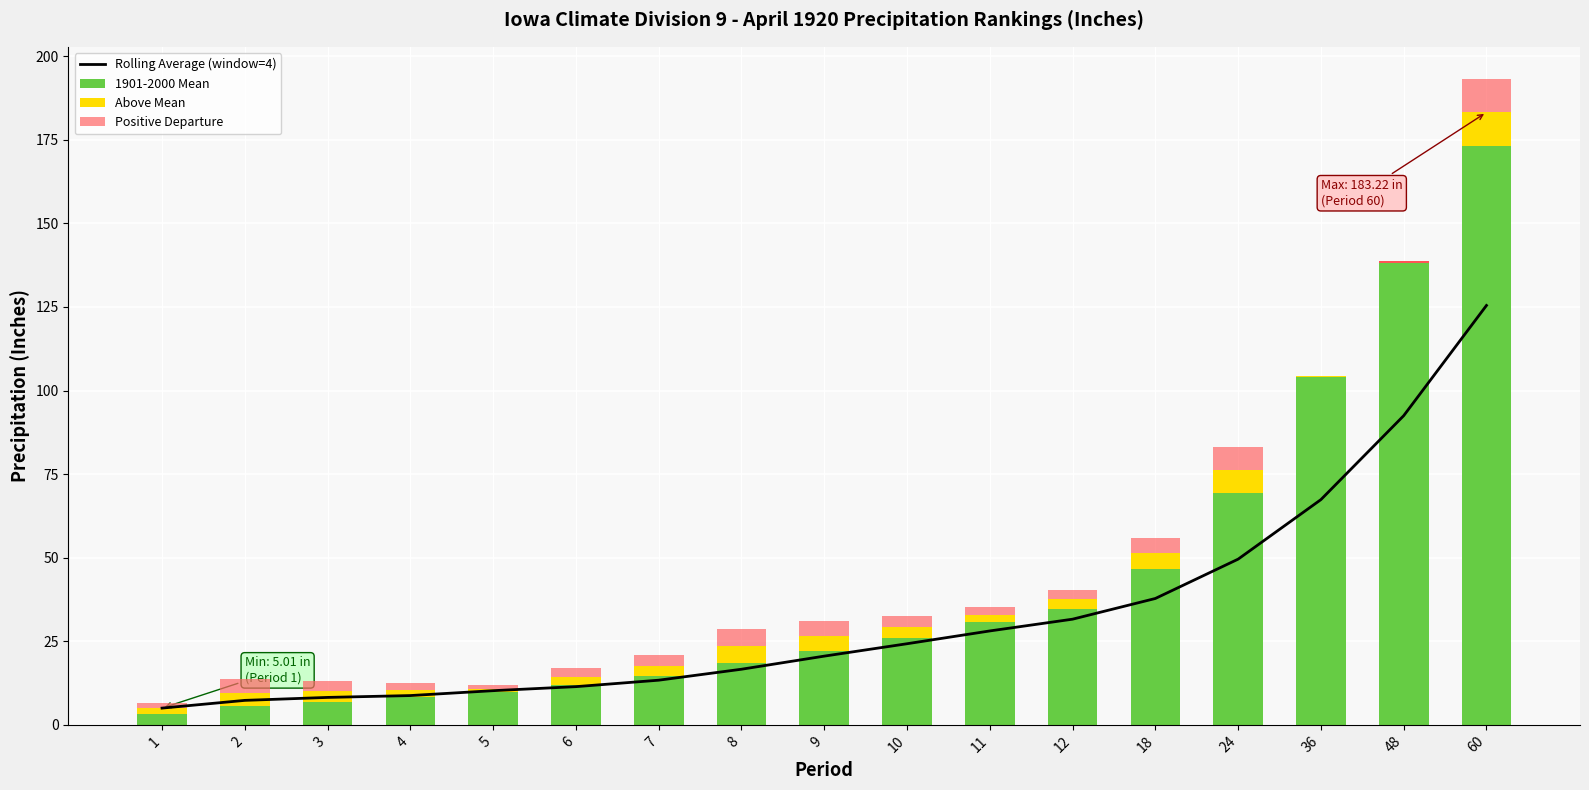

Count the number of categories in the chart.

17